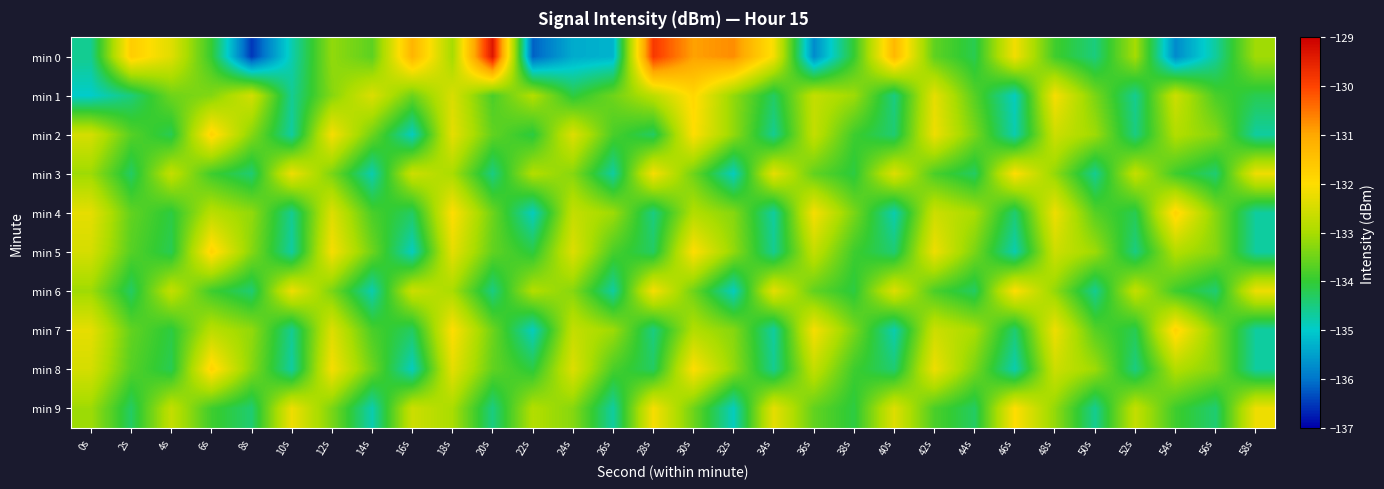

What is the smallest value displayed?

-136.5